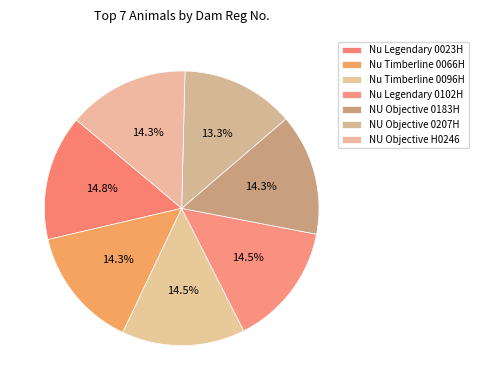

How many slices are in this pie chart?

7